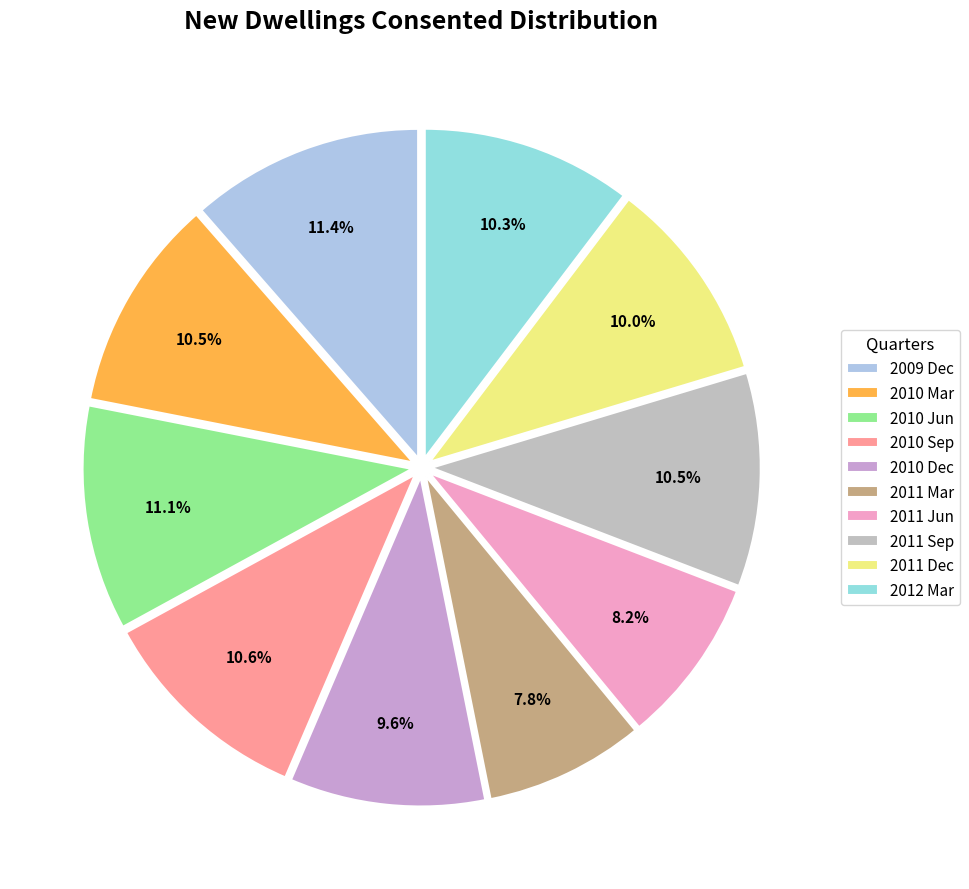

Does any single category account for the majority?

No